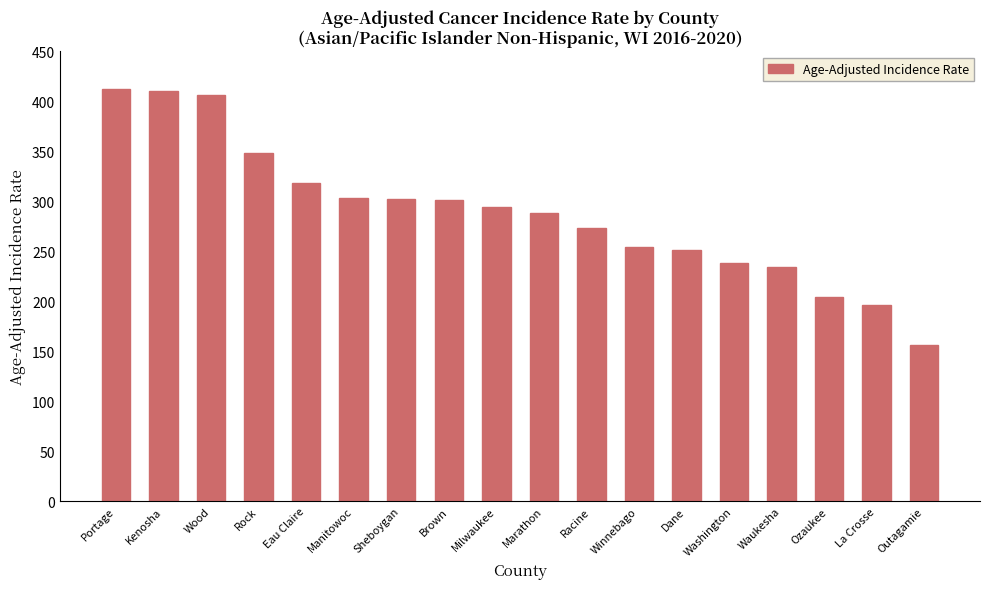

What is the difference between the second highest and minimum values?

254.2